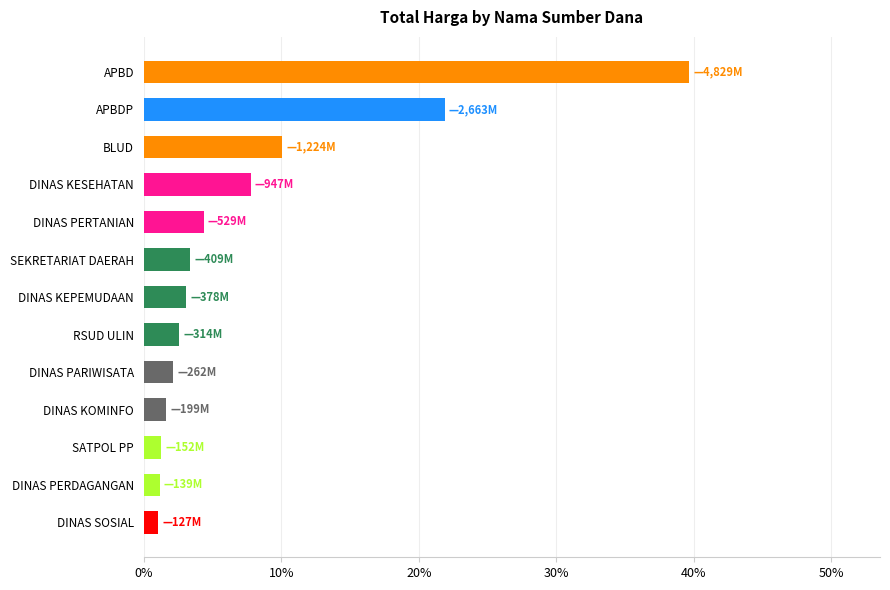

Where is the data nearest to the value 20?

APBDP